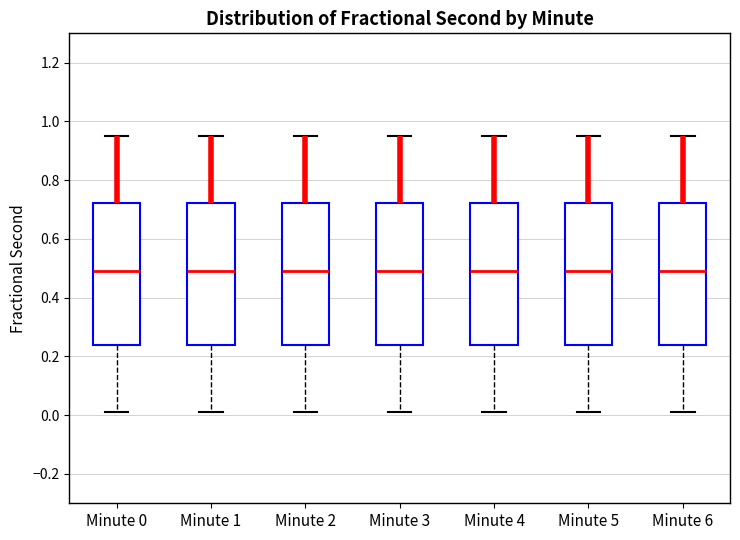

Where does the upper whisker of the box for Minute 1 end on the y-axis? The values are not printed on the chart, so give them approximately, as read against the axis.

0.96